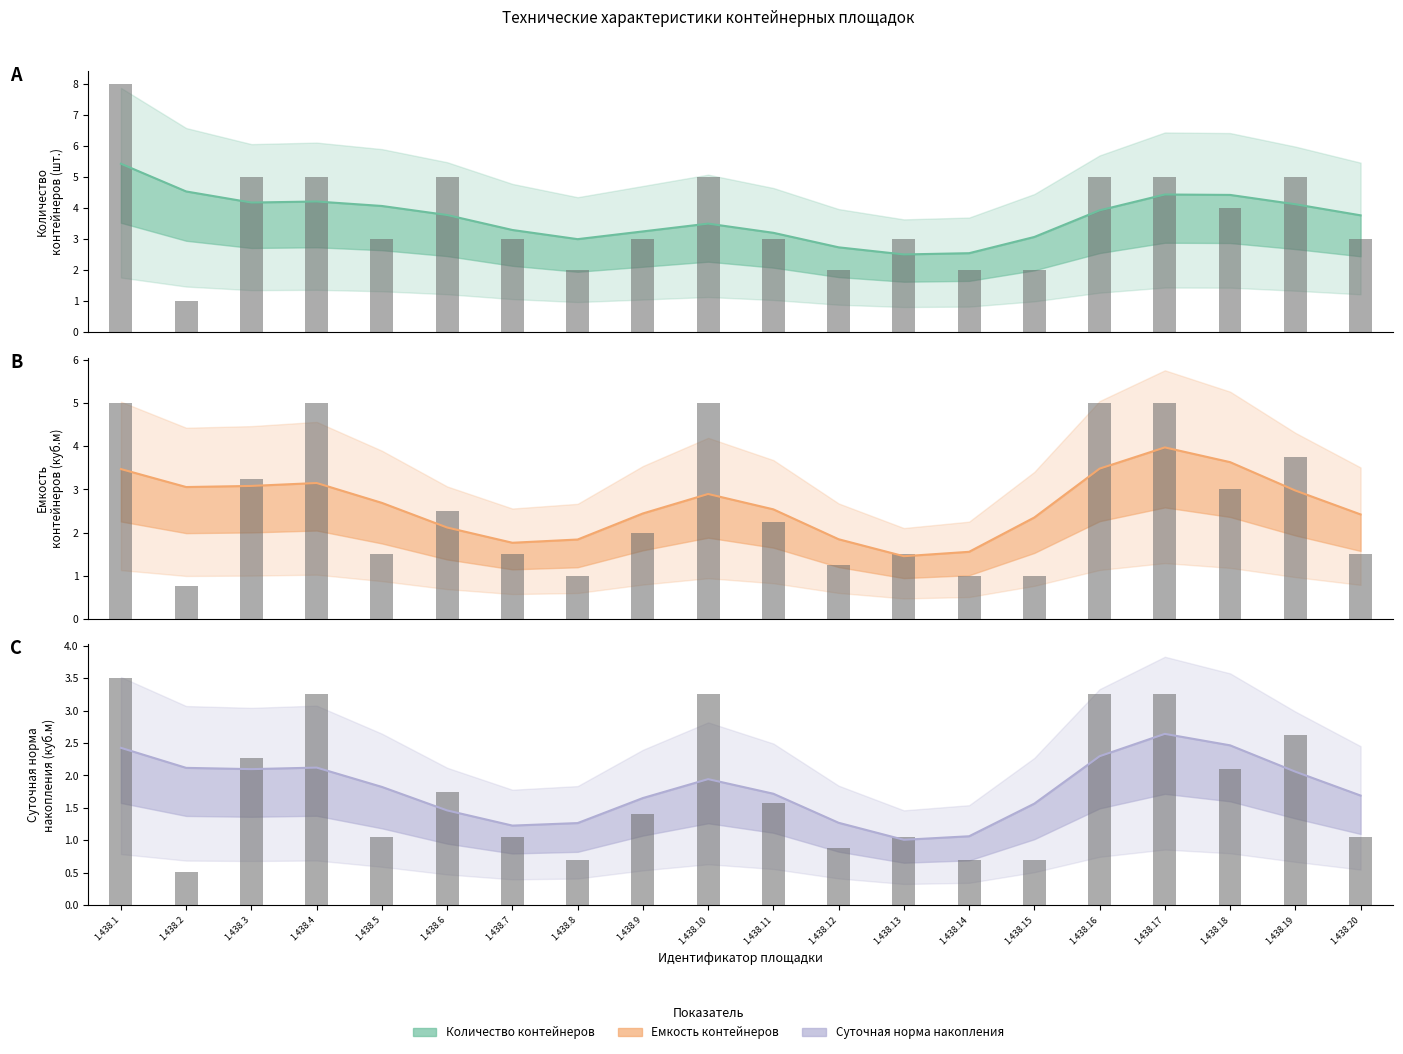

Reading right to left, transcribe all the data shown in this chart.

Количество контейнеров ТКО: 3.0	5.0	4.0	5.0	5.0	2.0	2.0	3.0	2.0	3.0	5.0	3.0	2.0	3.0	5.0	3.0	5.0	5.0	1.0	8.0
Емкость контейнеров (куб.м): 1.5	3.8	3.0	5.0	5.0	1.0	1.0	1.5	1.2	2.2	5.0	2.0	1.0	1.5	2.5	1.5	5.0	3.2	0.8	5.0
Суточная норма накопления ТКО: 1.1	2.6	2.1	3.2	3.2	0.7	0.7	1.1	0.9	1.6	3.2	1.4	0.7	1.1	1.8	1.1	3.2	2.3	0.5	3.5